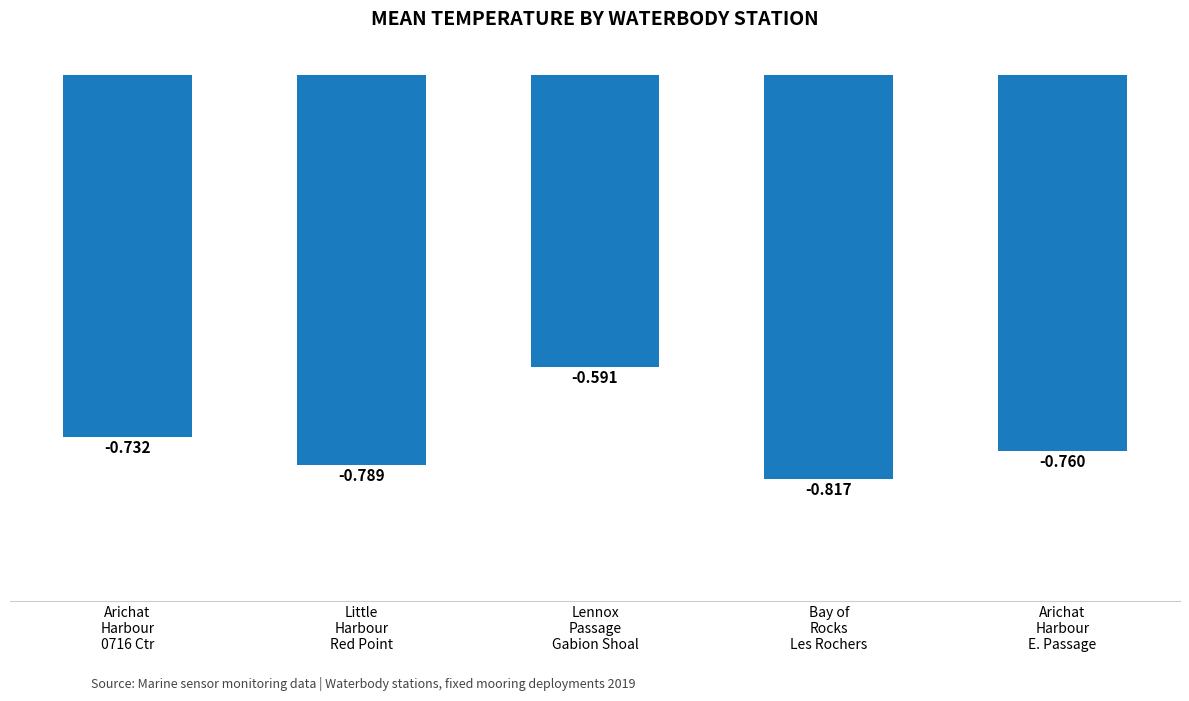

Rank the categories by value from lowest to highest.

Bay of
Rocks
Les Rochers, Little
Harbour
Red Point, Arichat
Harbour
E. Passage, Arichat
Harbour
0716 Ctr, Lennox
Passage
Gabion Shoal